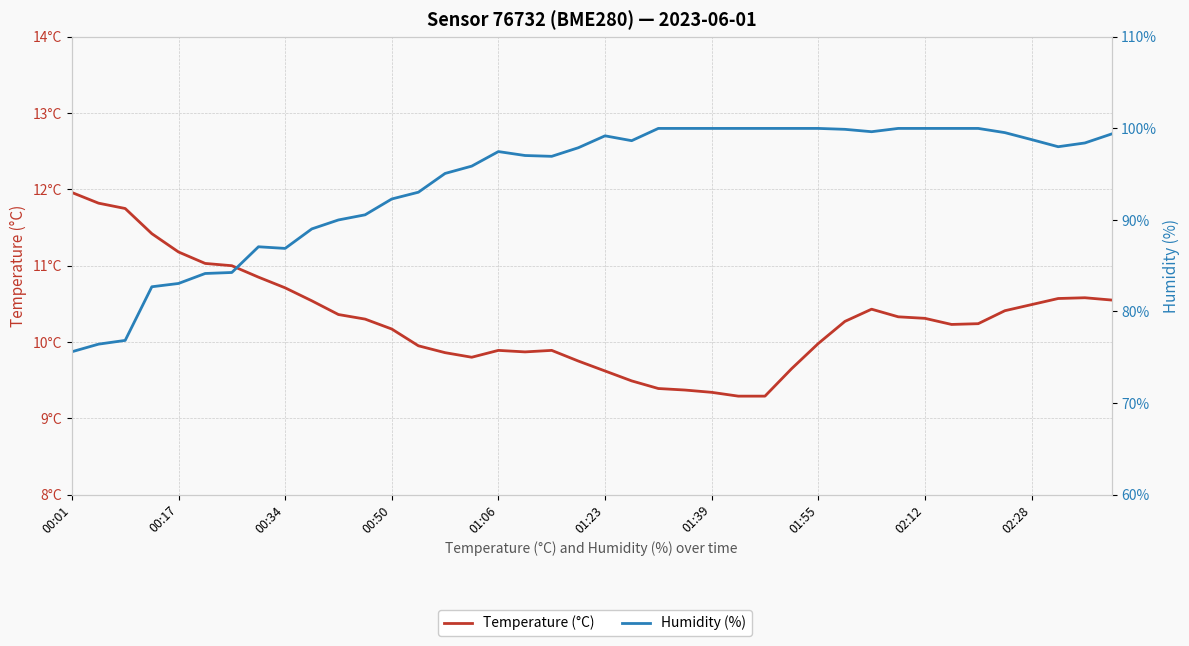

What position from the left is 10?

11